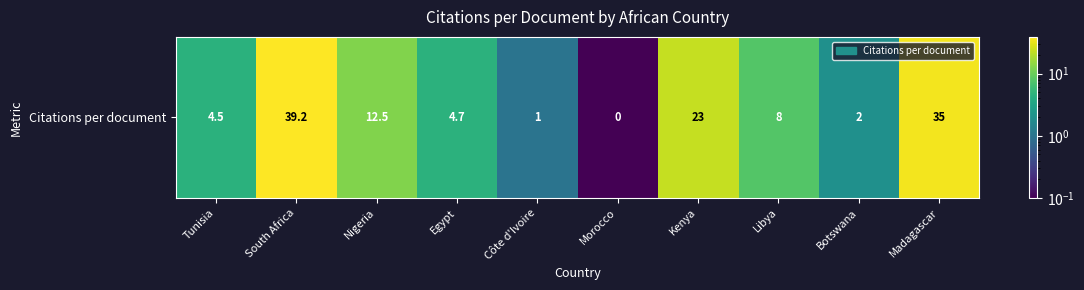

At which category does the chart reach its minimum across all series?

Morocco